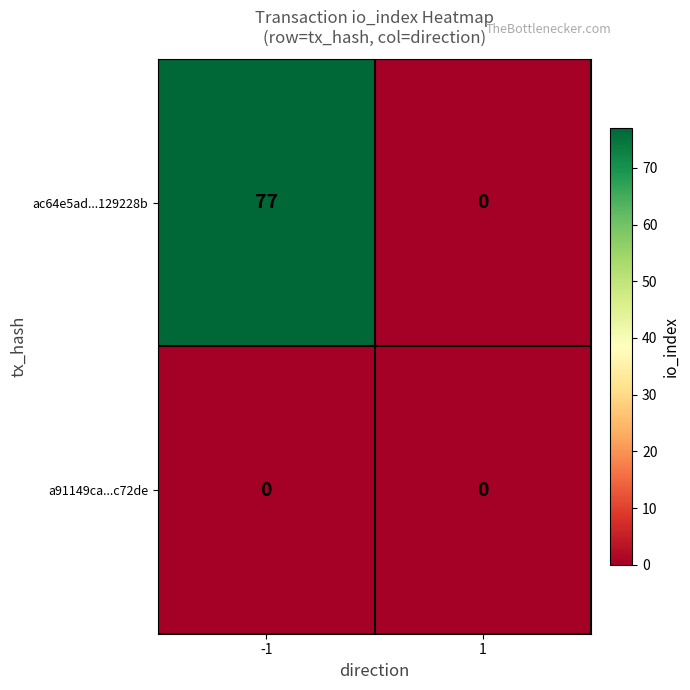

What is the total value across all series at -1?

77